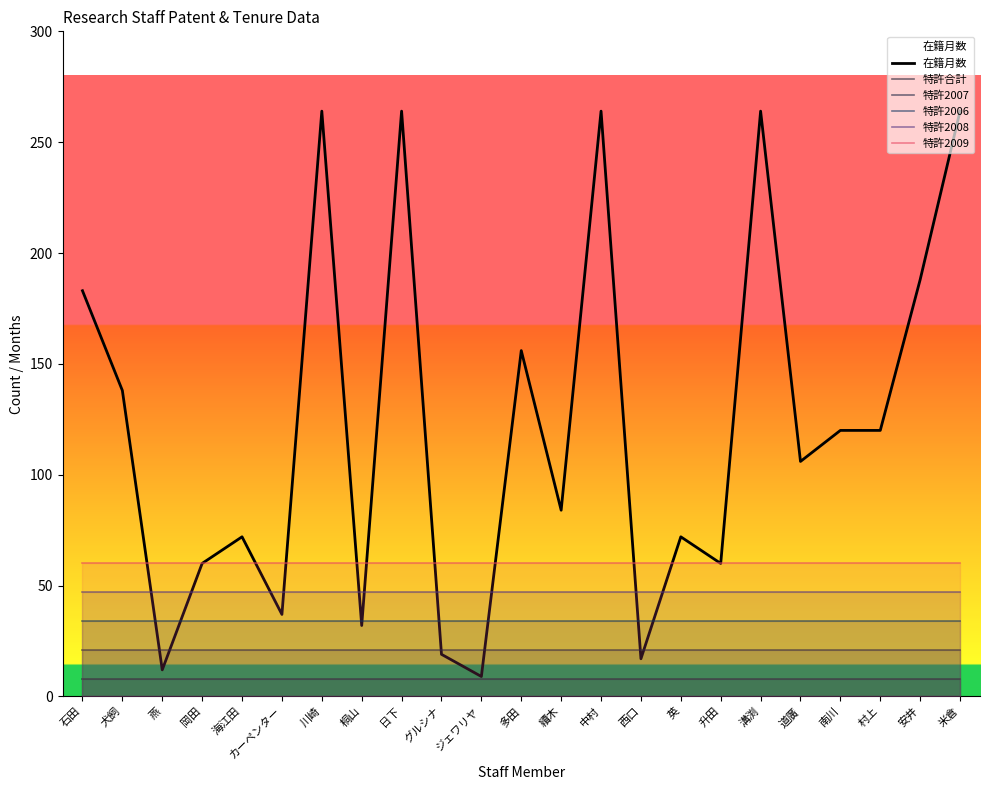

What is the minimum value for 特許2009?

60